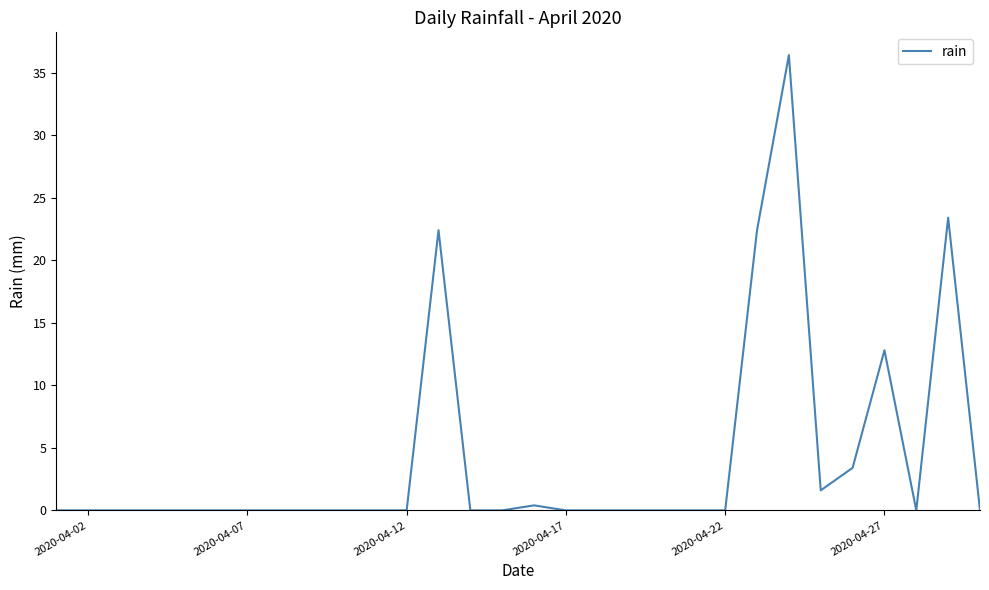

What is the greatest value displayed?

36.4